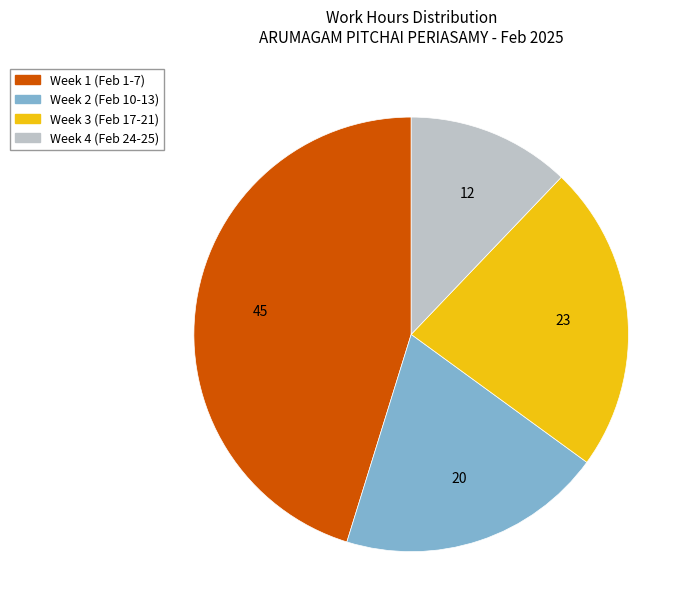

Is the sum of Week 2 (Feb 10-13) and Week 4 (Feb 24-25) greater than half?

No